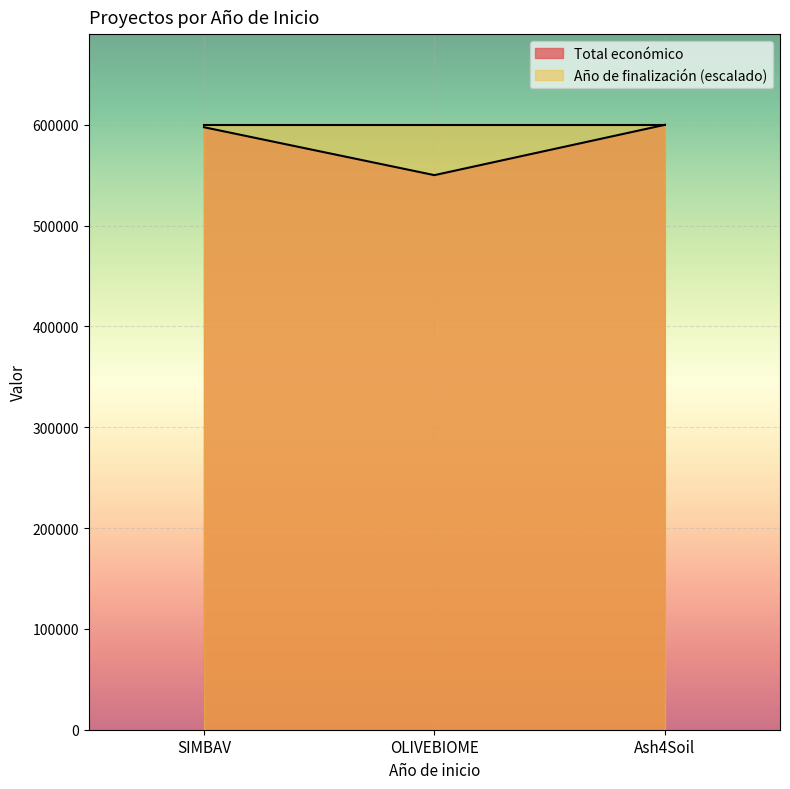

What is the sum of the values at OLIVEBIOME and SIMBAV?

1147762